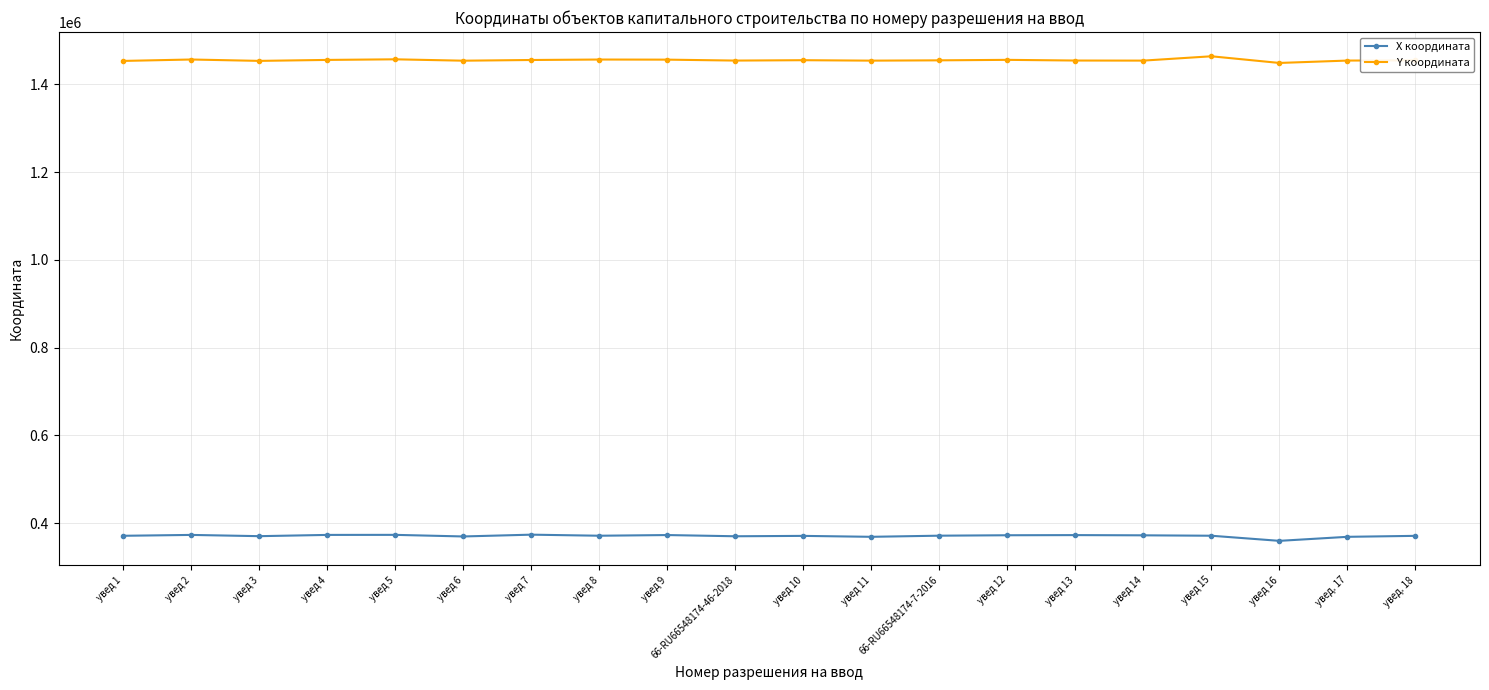

True or false: Y координата has more than 1 interior local peaks.

True